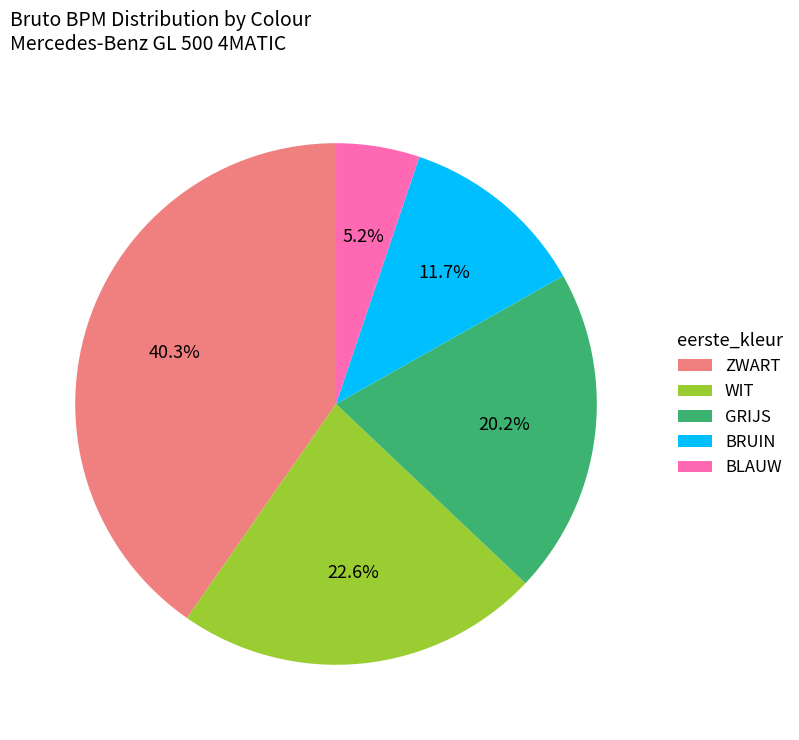

Does any single category account for the majority?

No